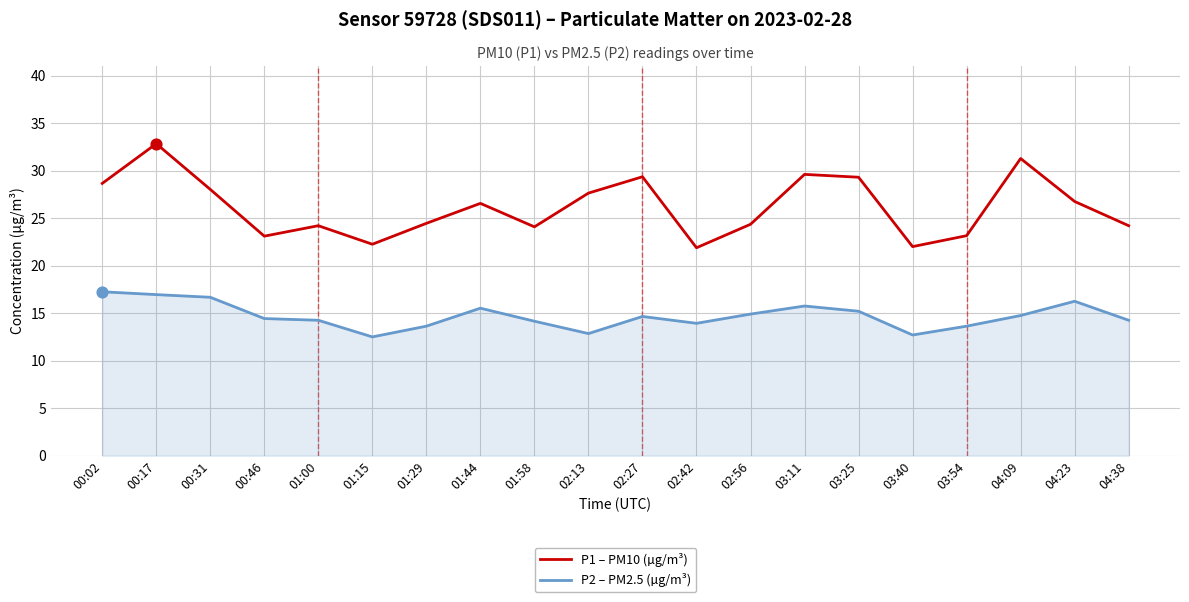

Which series has the widest spread of values?

P1 – PM10 (µg/m³)